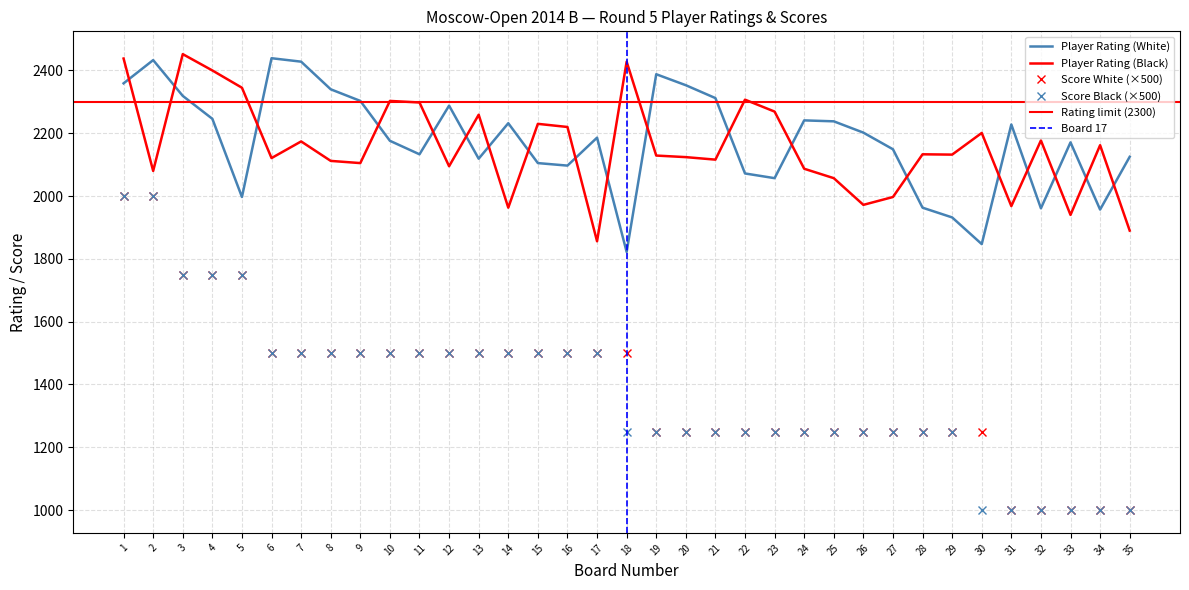

True or false: Score White and Score Black cross at least once.

False